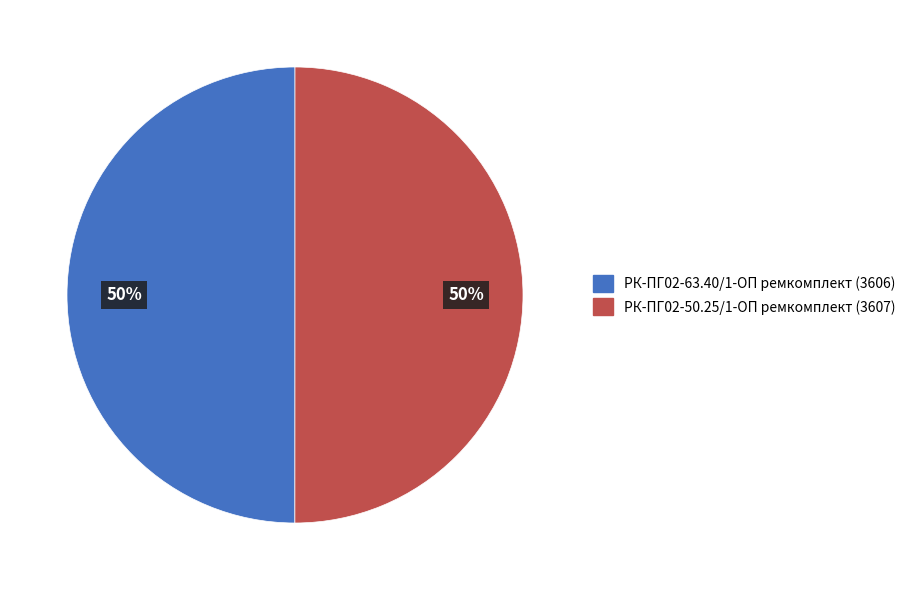

To the nearest percent, what is the combined percentage of РК-ПГ02-50.25/1-ОП ремкомплект and РК-ПГ02-63.40/1-ОП ремкомплект?

100%